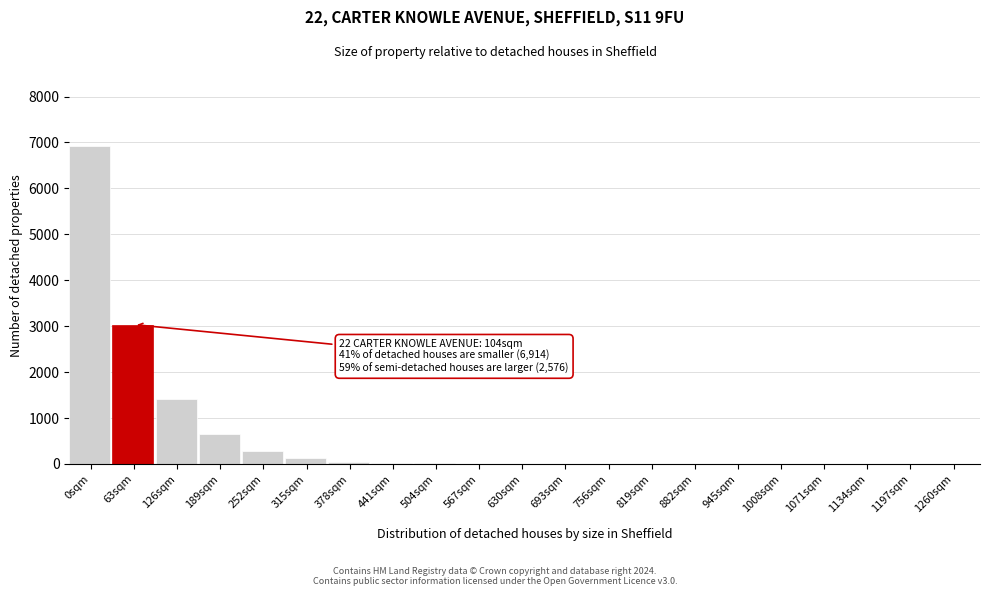

What is the greatest value displayed?

6914